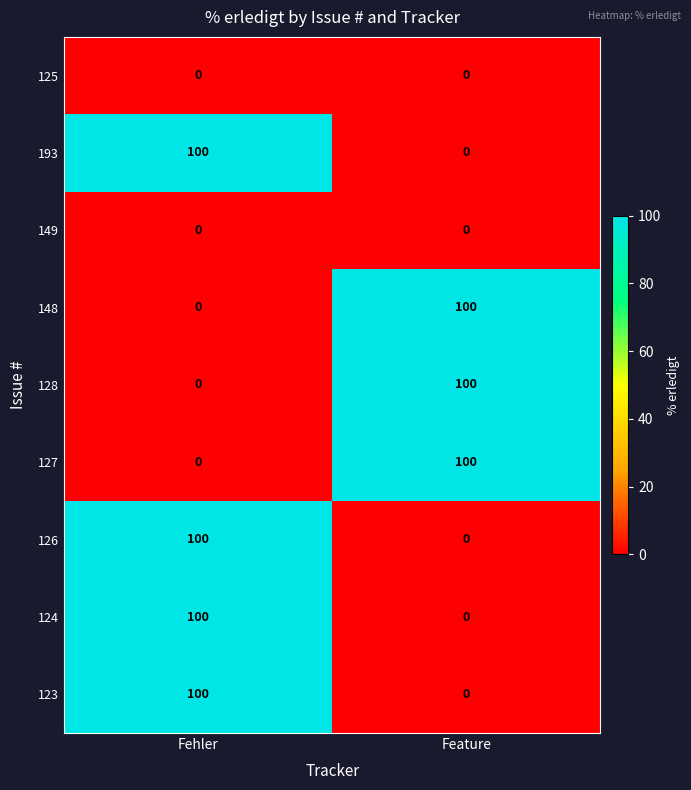

What is the spread (max minus min) of values at Feature?

100